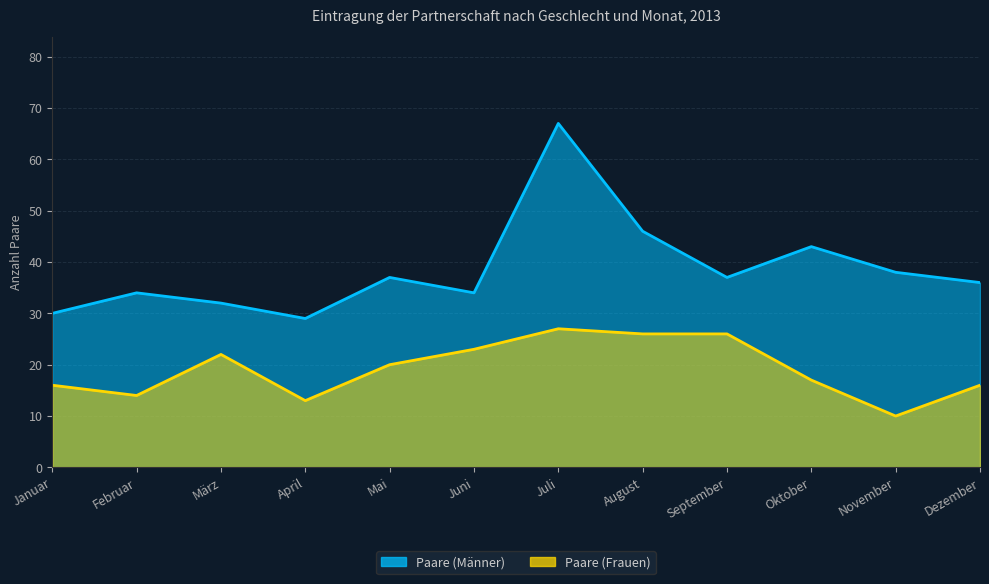

What is the label of the 10th point from the left?

Oktober